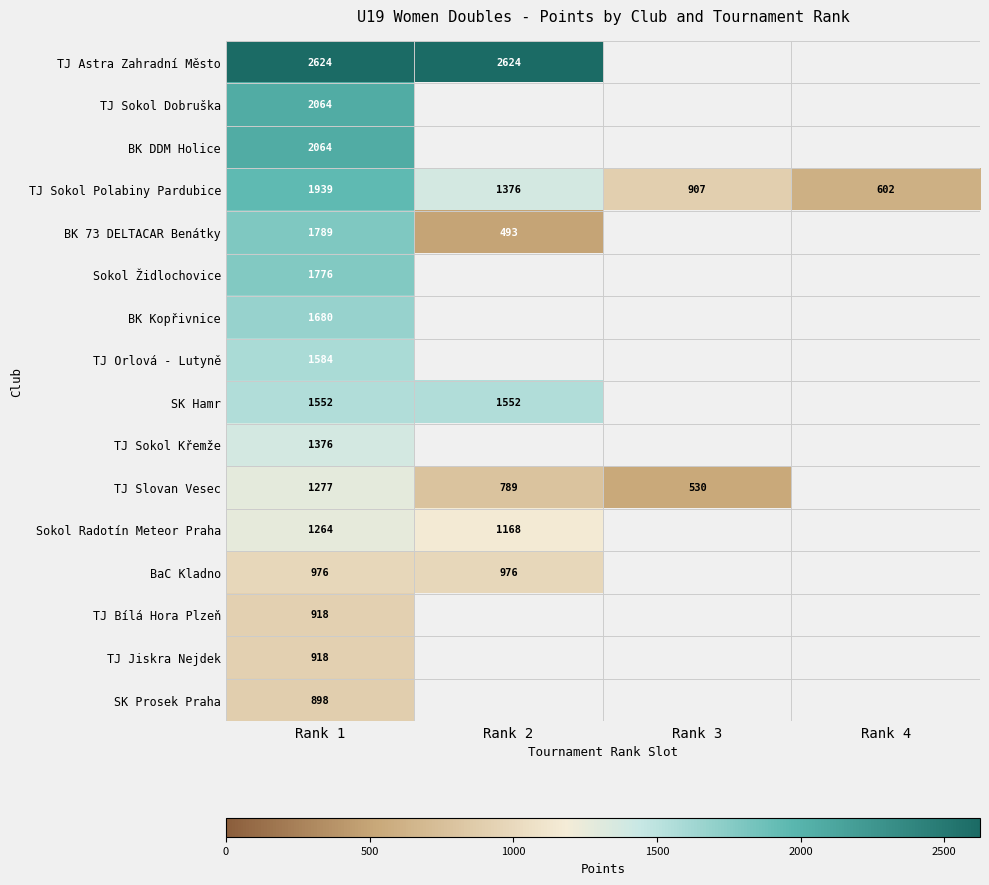

Between Rank 3 and Rank 2, which is larger?

Rank 2